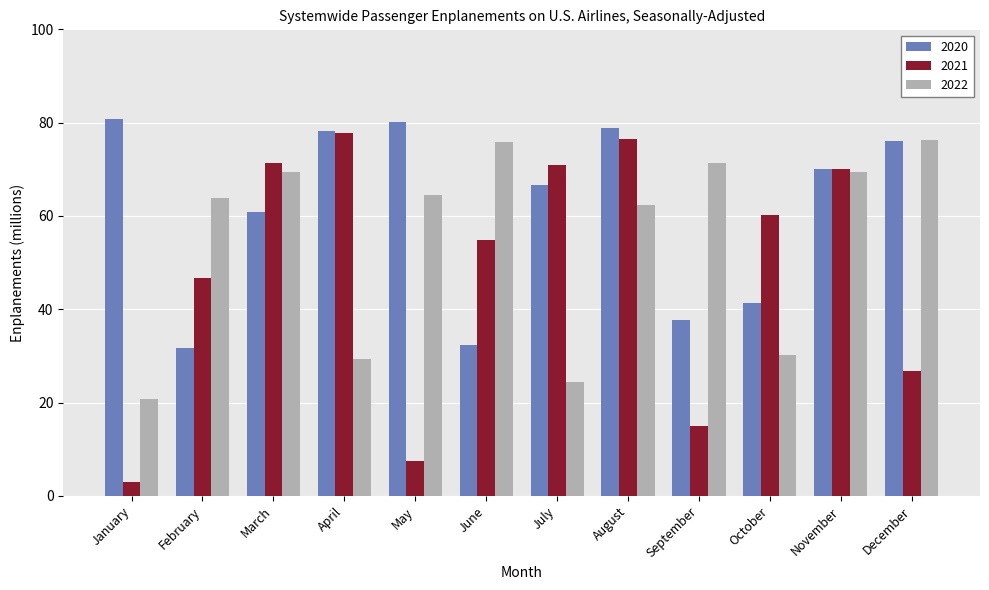

What is the difference between the maximum and minimum values in the 2022 series?

55.5